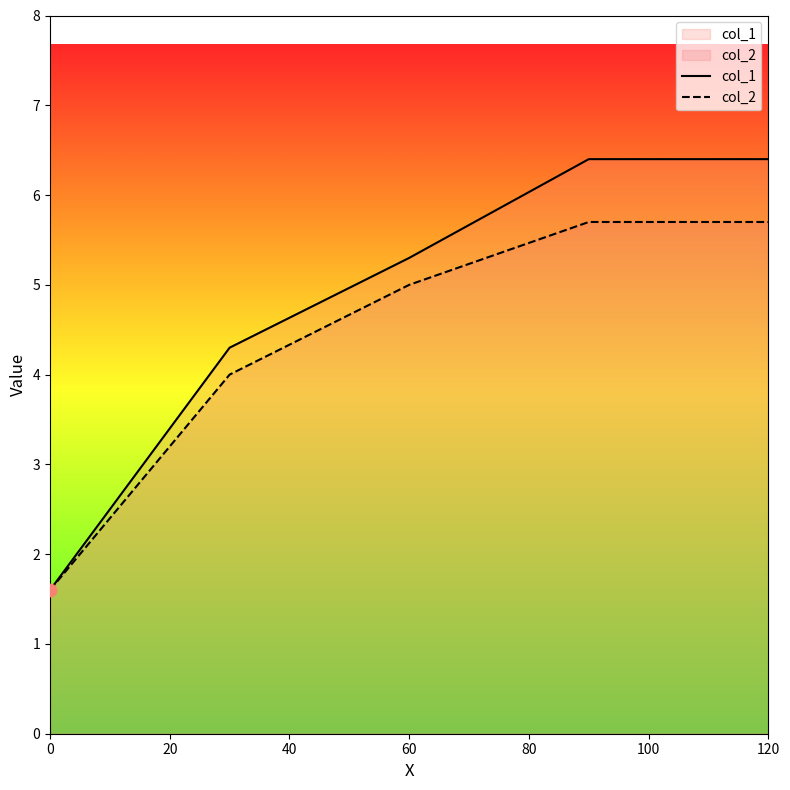

At how many categories does at least one series exceed 4?

4